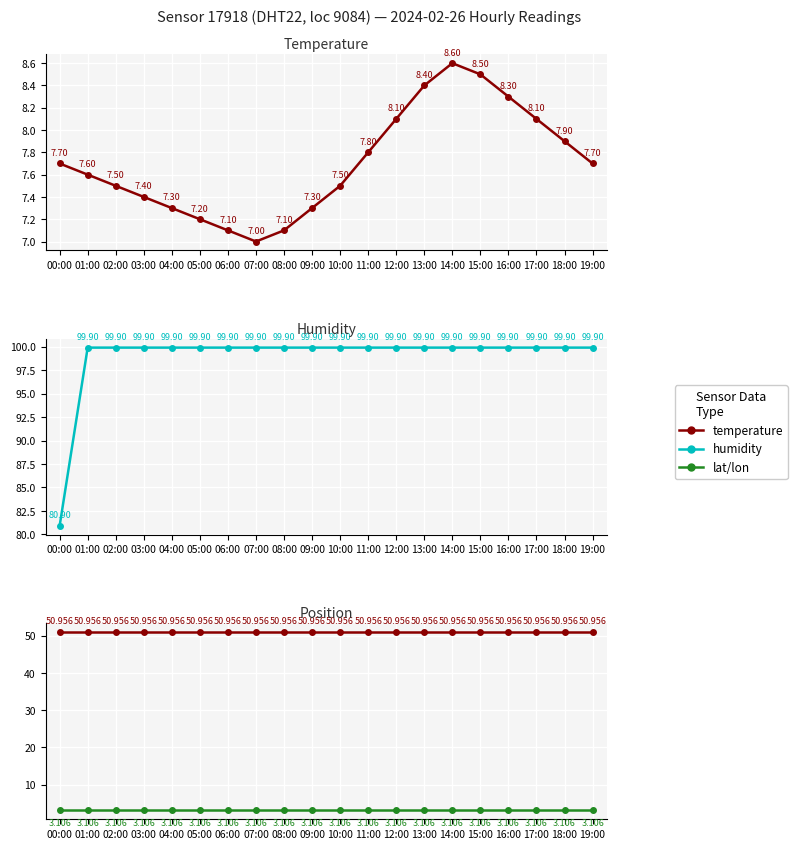

List the labels in order of temperature value, largest first.

14:00, 15:00, 13:00, 16:00, 12:00, 17:00, 18:00, 11:00, 00:00, 19:00, 01:00, 02:00, 10:00, 03:00, 04:00, 09:00, 05:00, 06:00, 08:00, 07:00